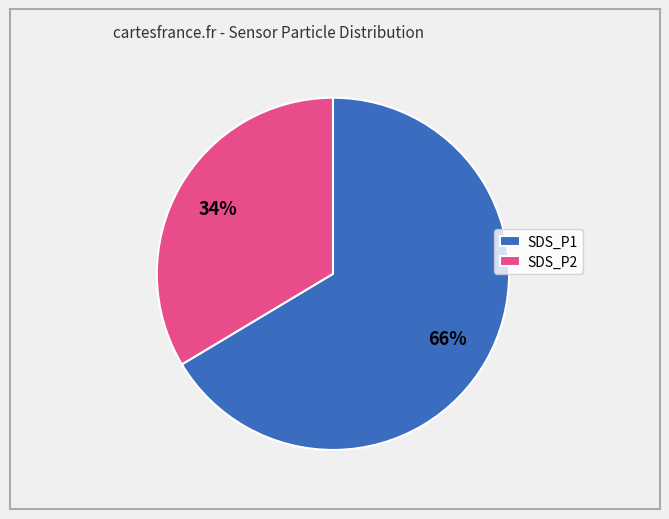

Rank the categories by value from highest to lowest.

SDS_P1, SDS_P2